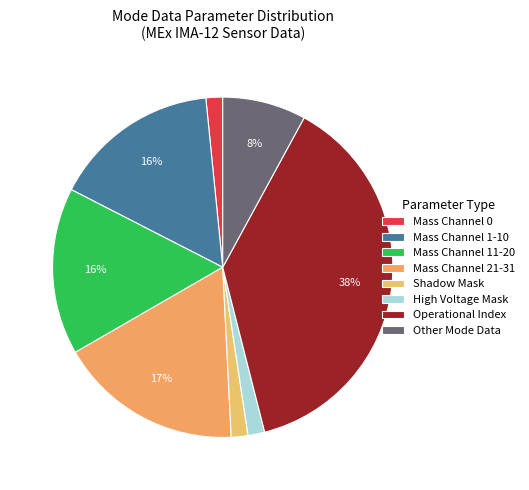

Which category has the smallest portion of the pie?

Shadow Mask